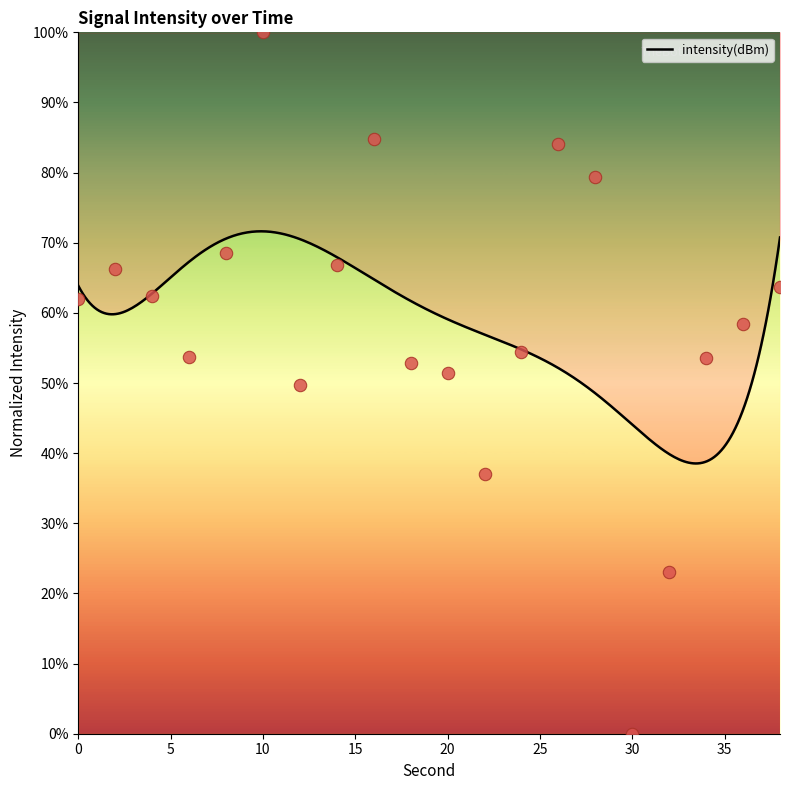

What is the change in value from 14 to 34?

-13.2